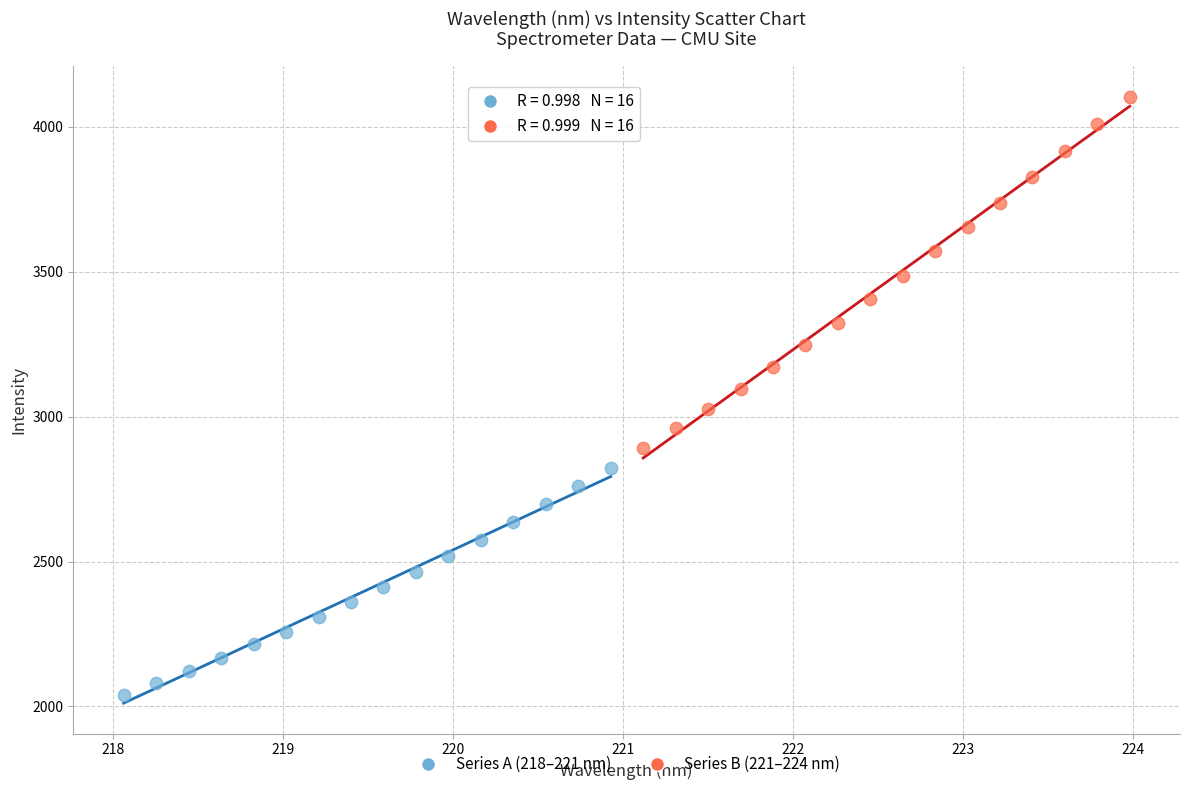

Which series reaches the maximum Y coordinate?

Series B (221–224 nm)